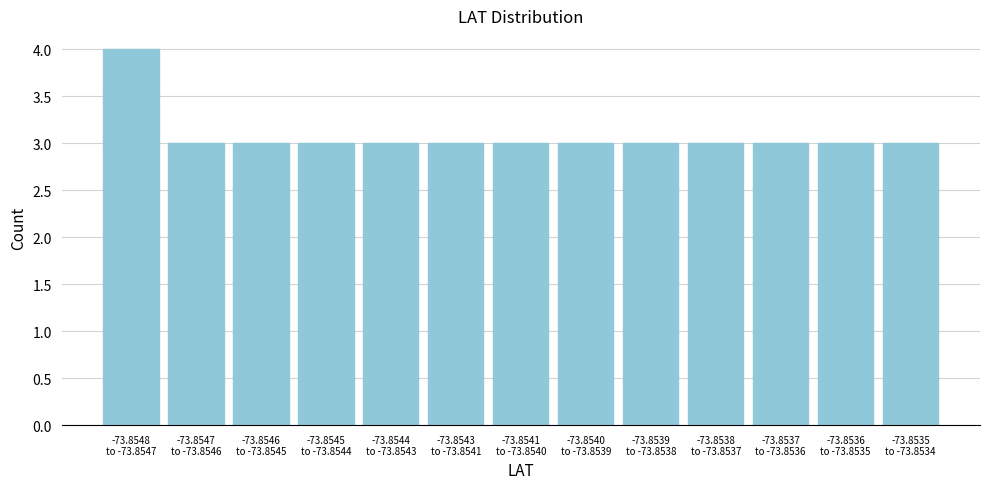

Reading left to right, what are all the values shown in this chart?

4	3	3	3	3	3	3	3	3	3	3	3	3